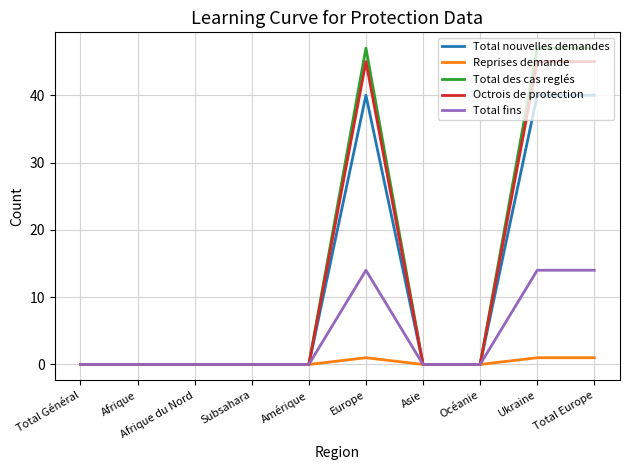

The value of Total fins at Afrique du Nord is 7. True or false?

False